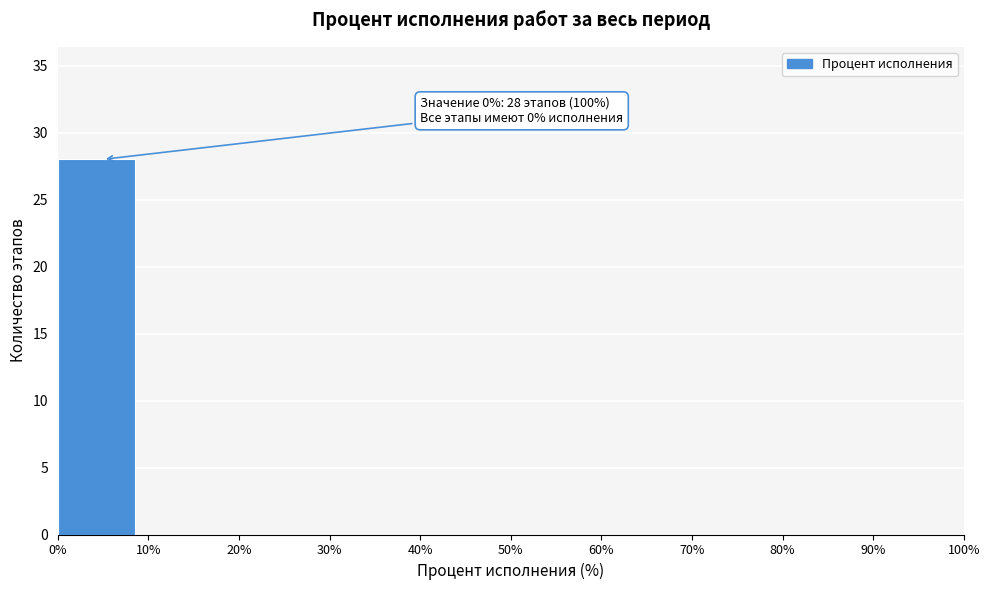

Which range on the x-axis has the tallest bar?

0% to 10%